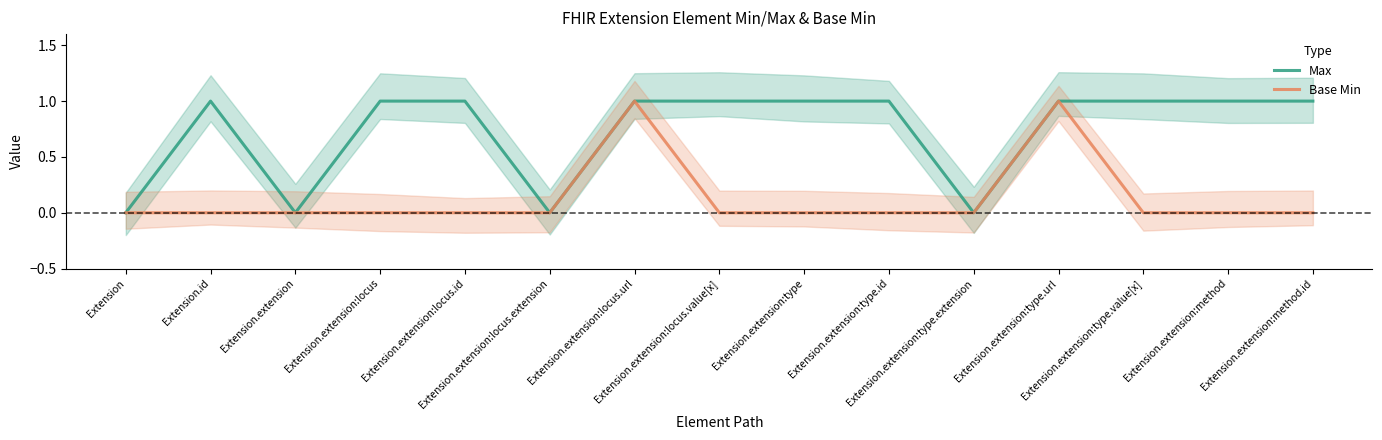

Which series has the largest range (max minus min)?

Max